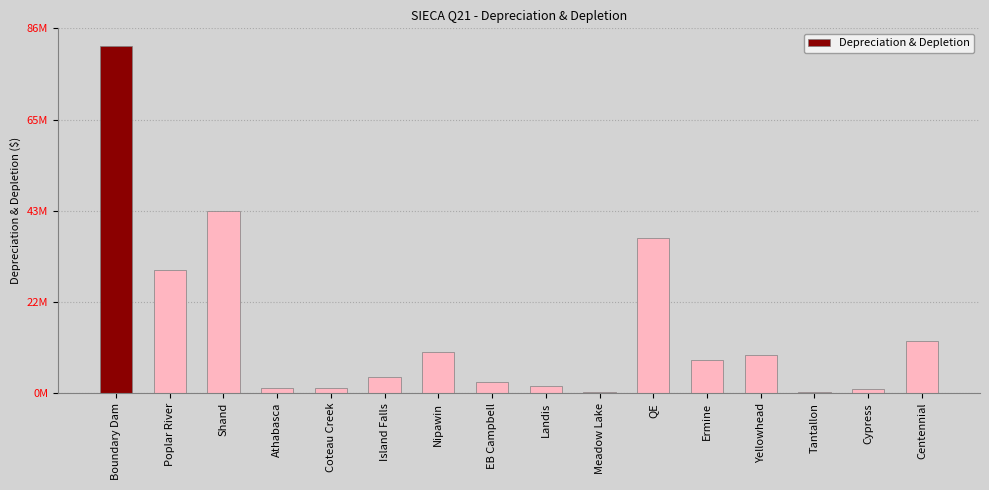

Are the bars horizontal?

No